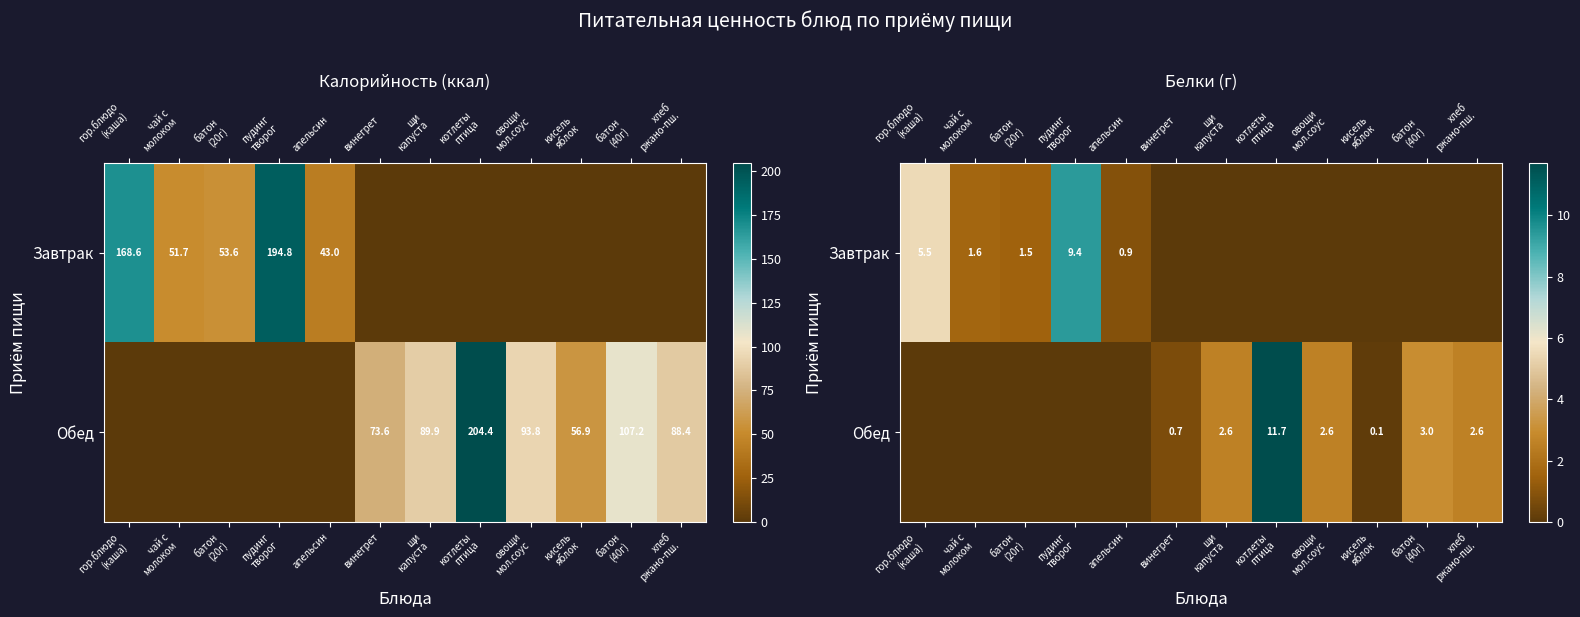

List the series in order of their peak value, lowest first.

Завтрак, Обед